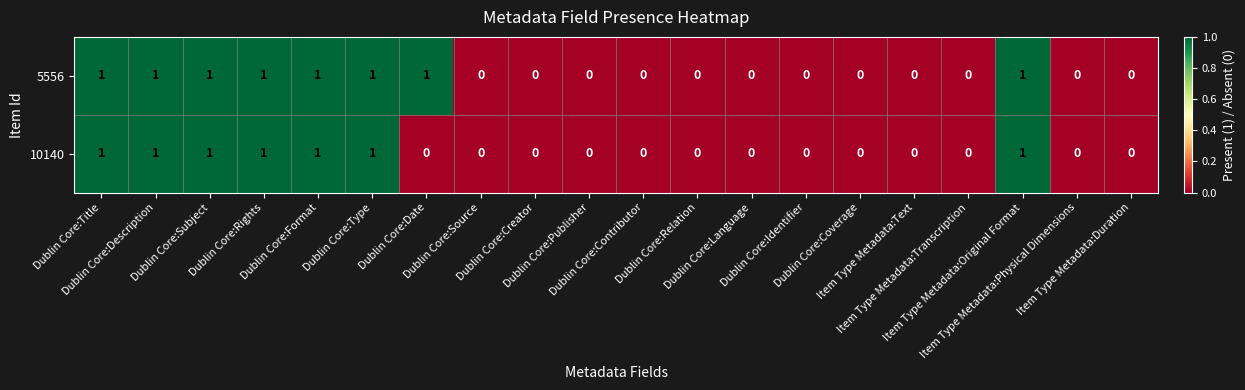

List the series in order of their overall mean, highest first.

5556, 10140